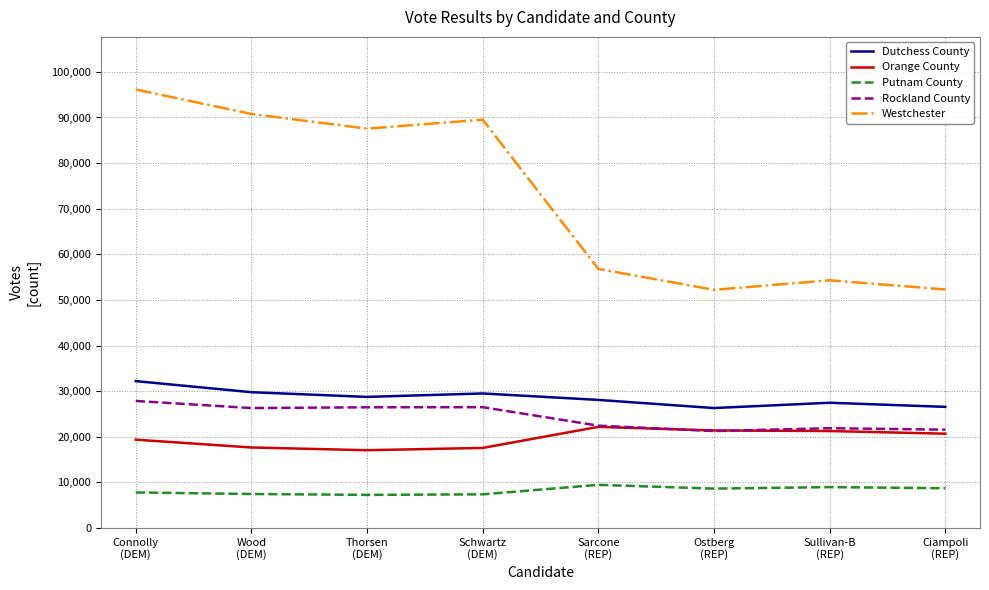

After their last crossing, which series has the higher values: Orange County or Rockland County?

Rockland County